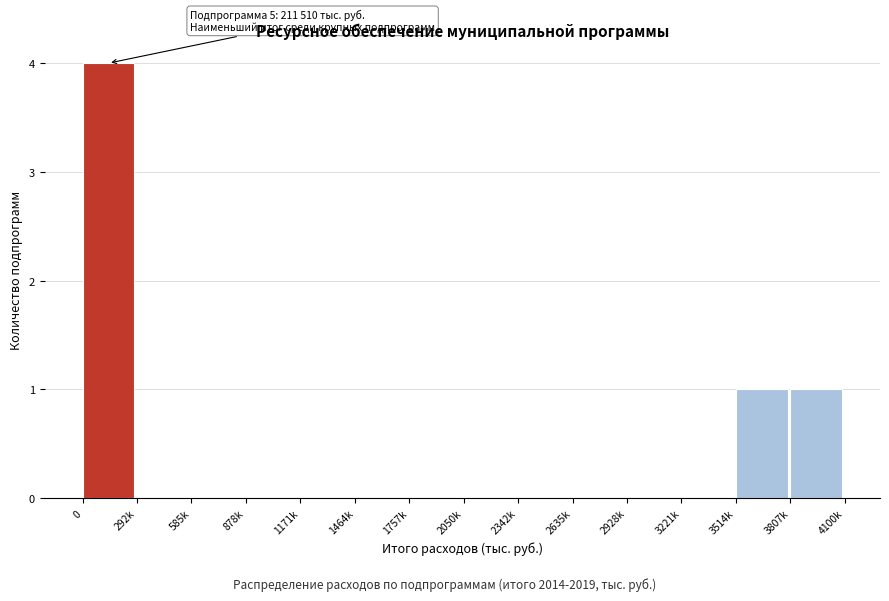

Reading left to right, transcribe all the data shown in this chart.

0=4	292k=0	585k=0	878k=0	1171k=0	1464k=0	1757k=0	2050k=0	2342k=0	2635k=0	2928k=0	3221k=0	3514k=1	3807k=1